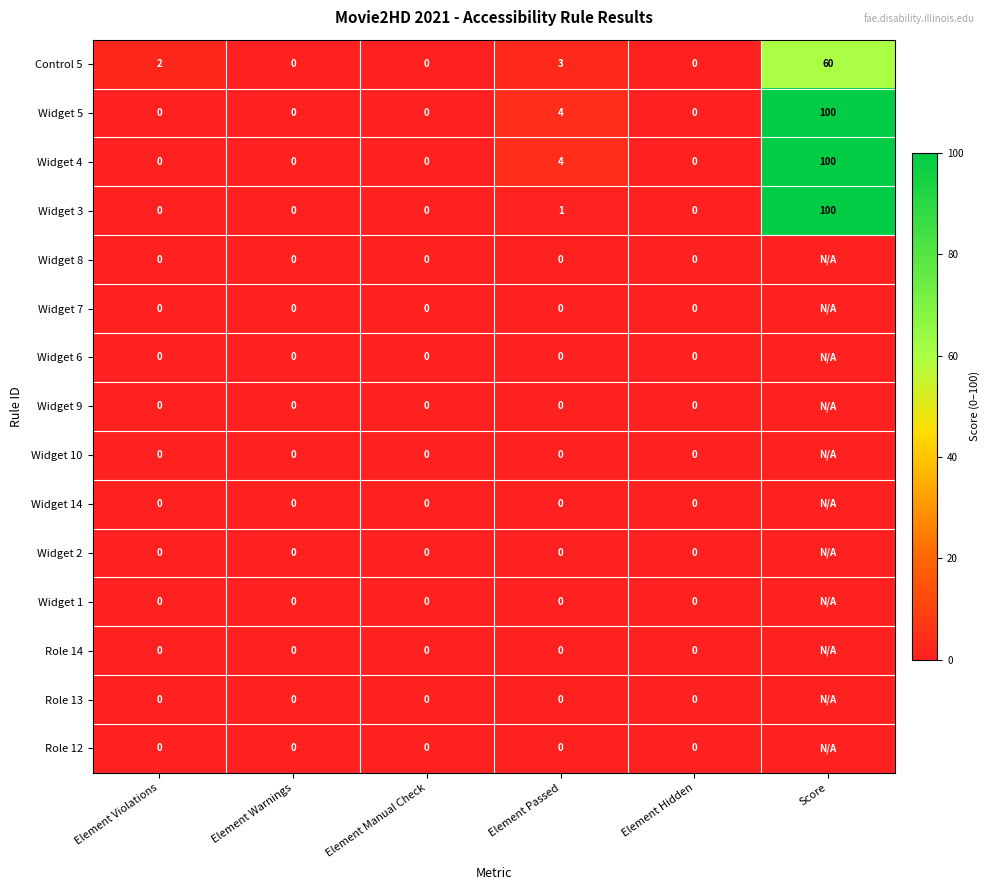

The value of Control 5 at Element Hidden is 0. True or false?

True